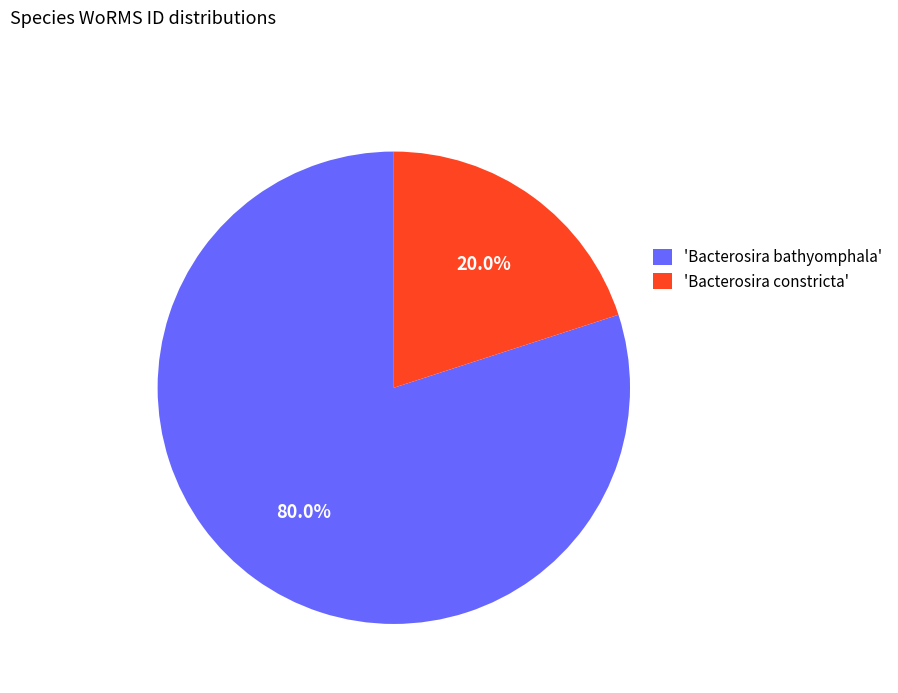

Which slice is the smallest?

'Bacterosira constricta'